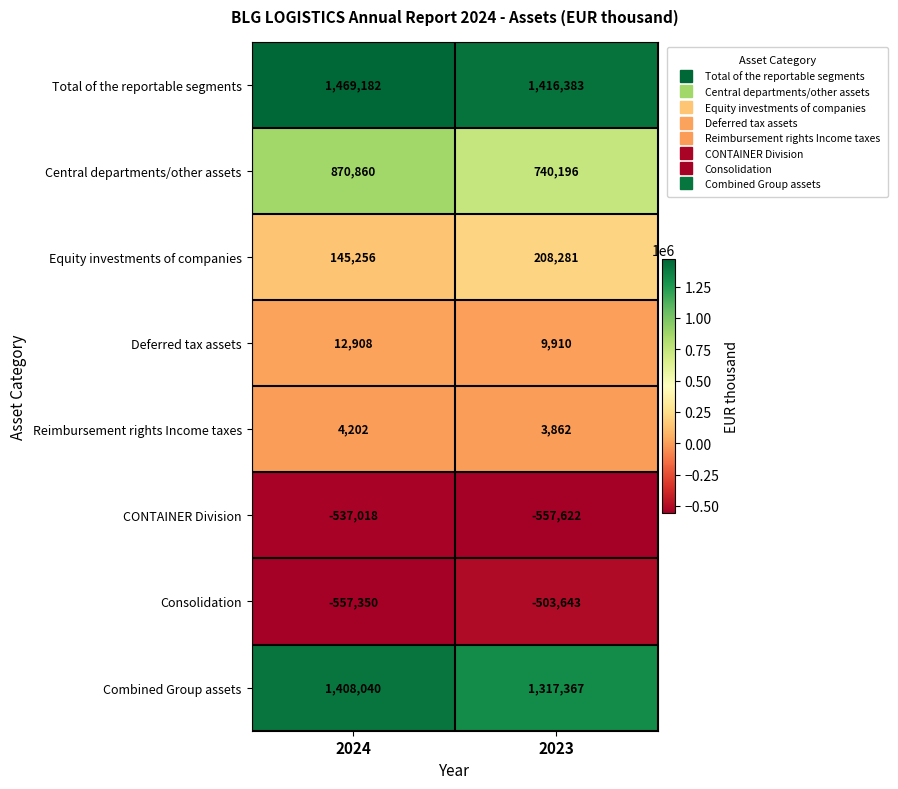

True or false: Equity investments of companies has a value of 145256 at 2024.

True